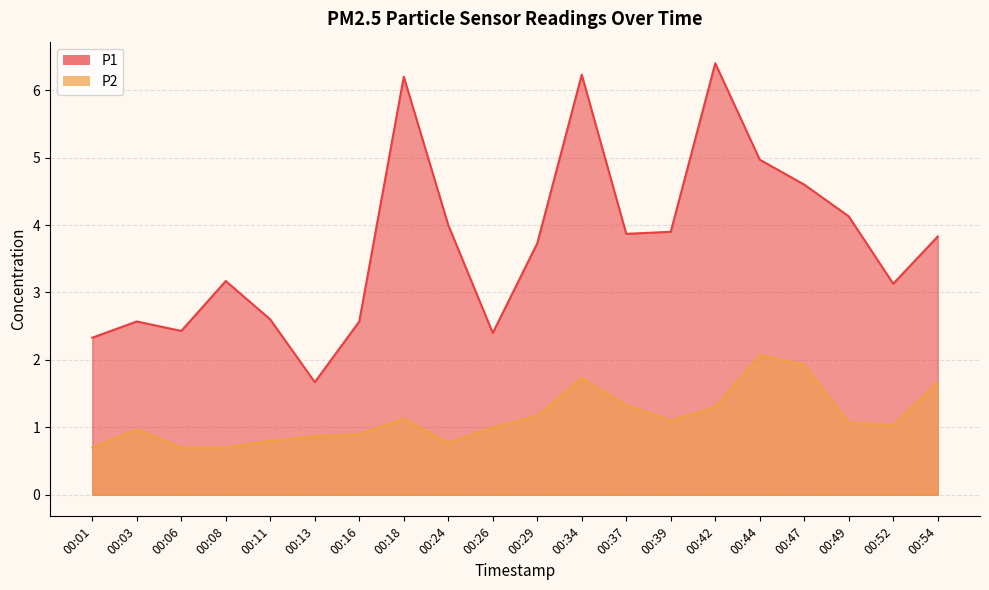

List the labels in order of P2 value, largest first.

00:44, 00:47, 00:34, 00:54, 00:37, 00:42, 00:29, 00:18, 00:39, 00:49, 00:52, 00:26, 00:03, 00:16, 00:13, 00:11, 00:24, 00:01, 00:06, 00:08